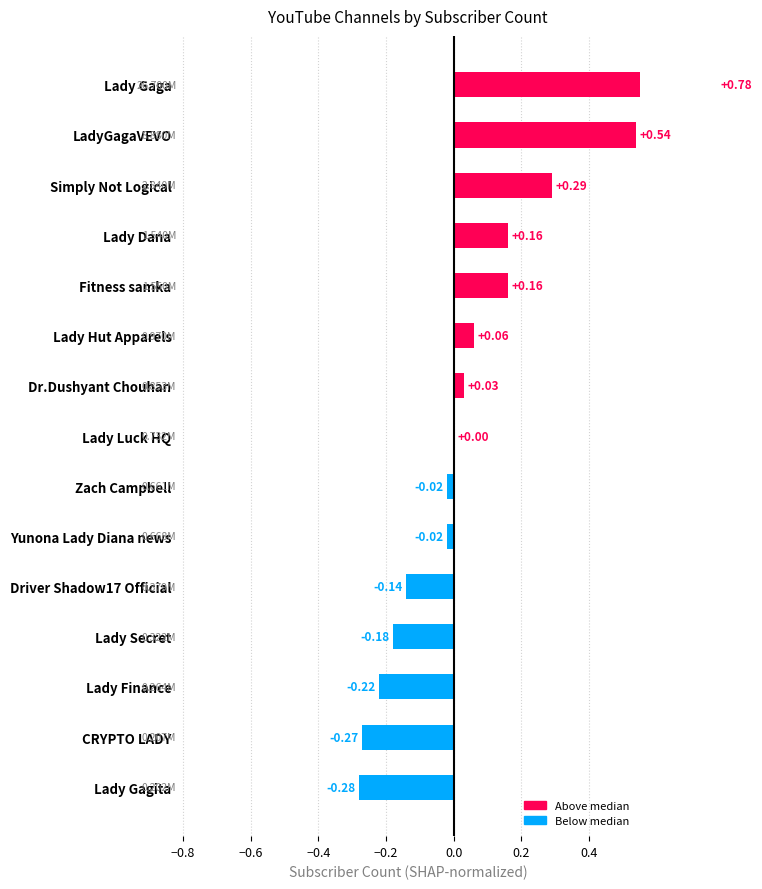

What is the maximum value shown in the chart?

0.8